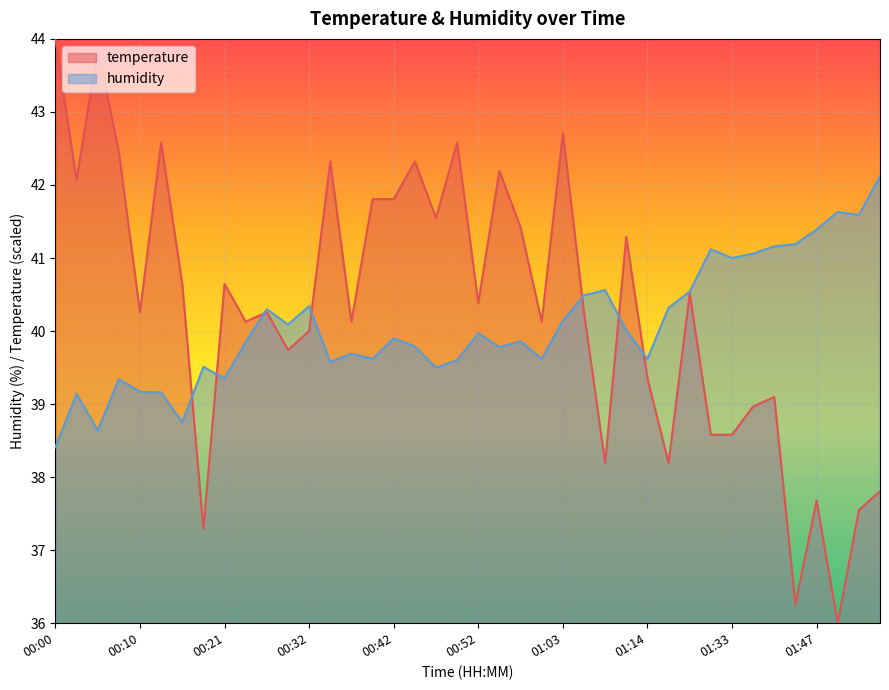

Which series has the widest spread of values?

temperature